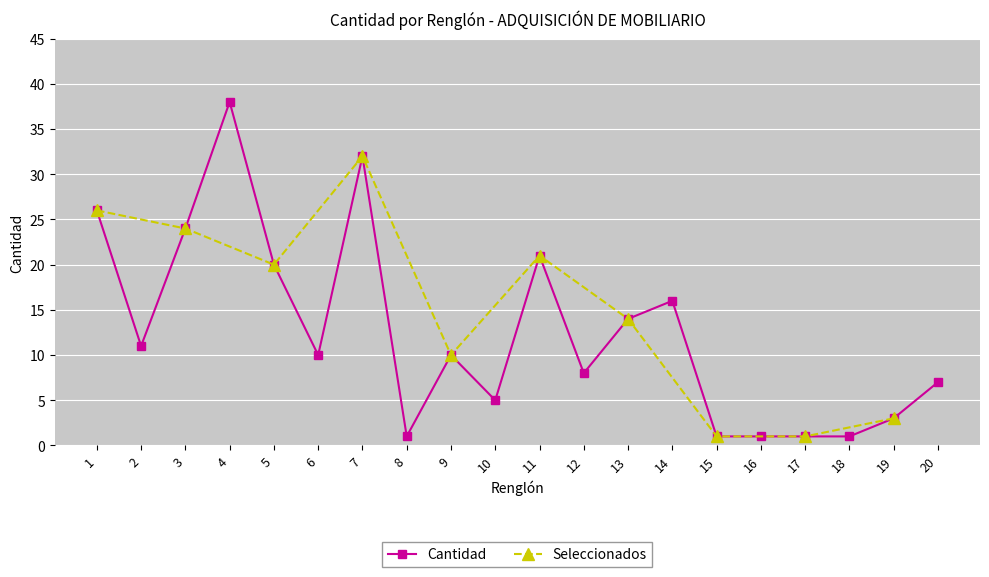

Rank the categories by value from lowest to highest.

8, 15, 16, 17, 18, 19, 10, 20, 12, 6, 9, 2, 13, 14, 5, 11, 3, 1, 7, 4